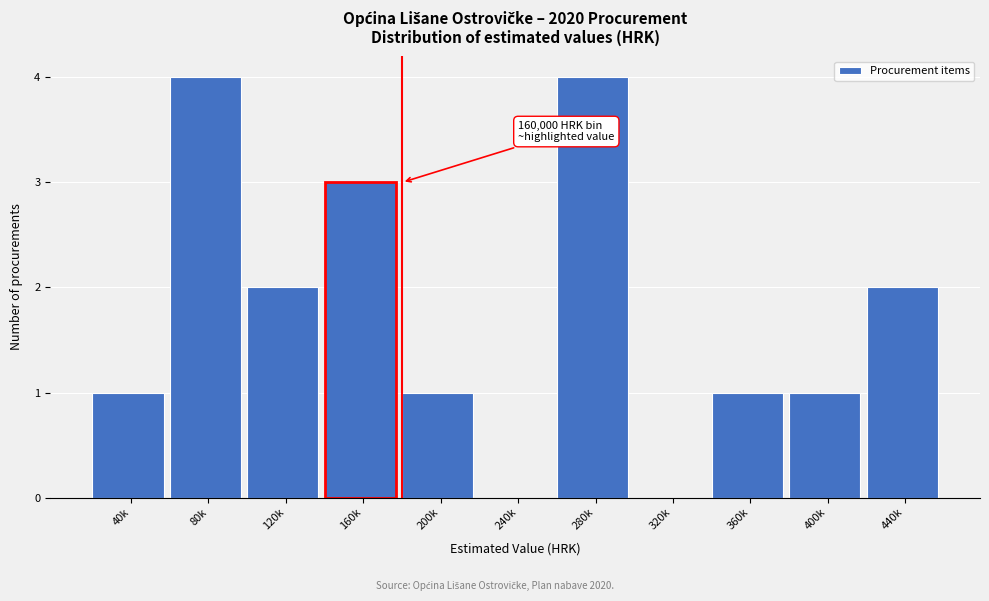

Reading right to left, transcribe all the data shown in this chart.

440k=2	400k=1	360k=1	320k=0	280k=4	240k=0	200k=1	160k=3	120k=2	80k=4	40k=1